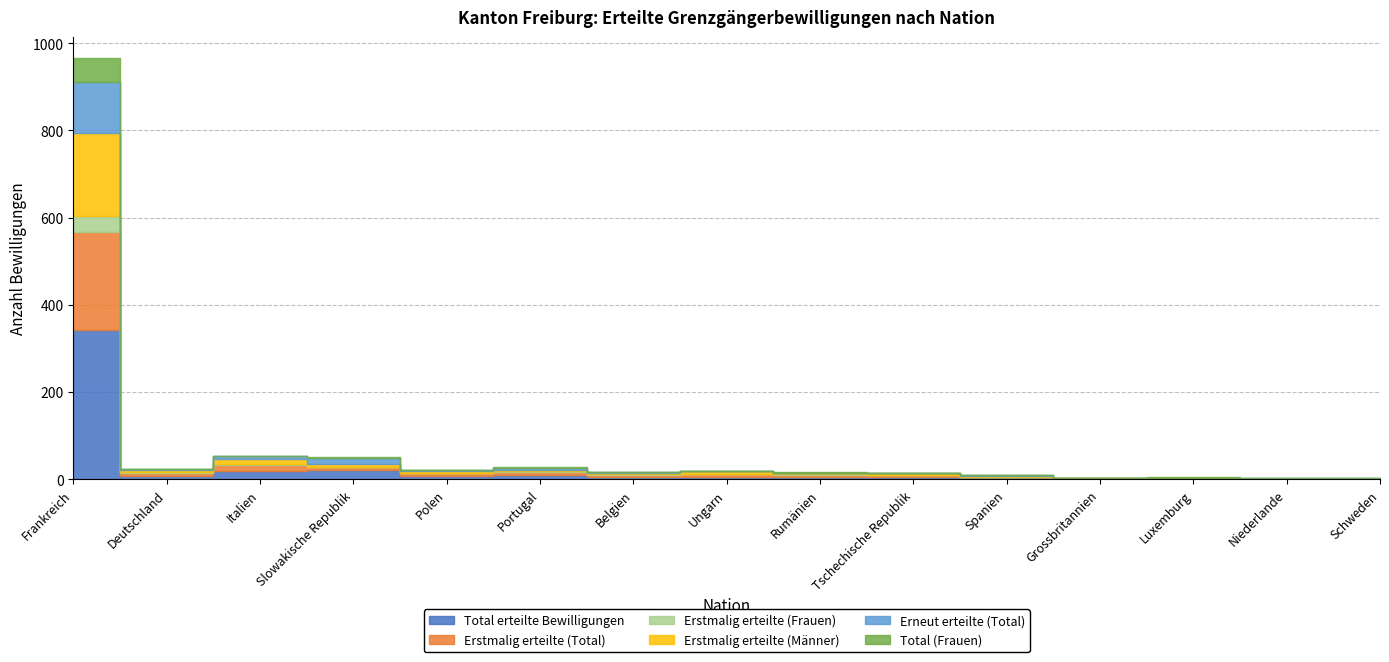

What is the difference between the maximum and minimum values in the Erstmalig erteilte (Männer) series?

190